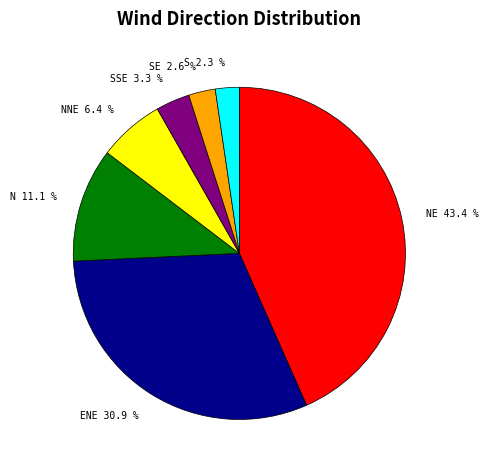

Which slice is the largest?

NE